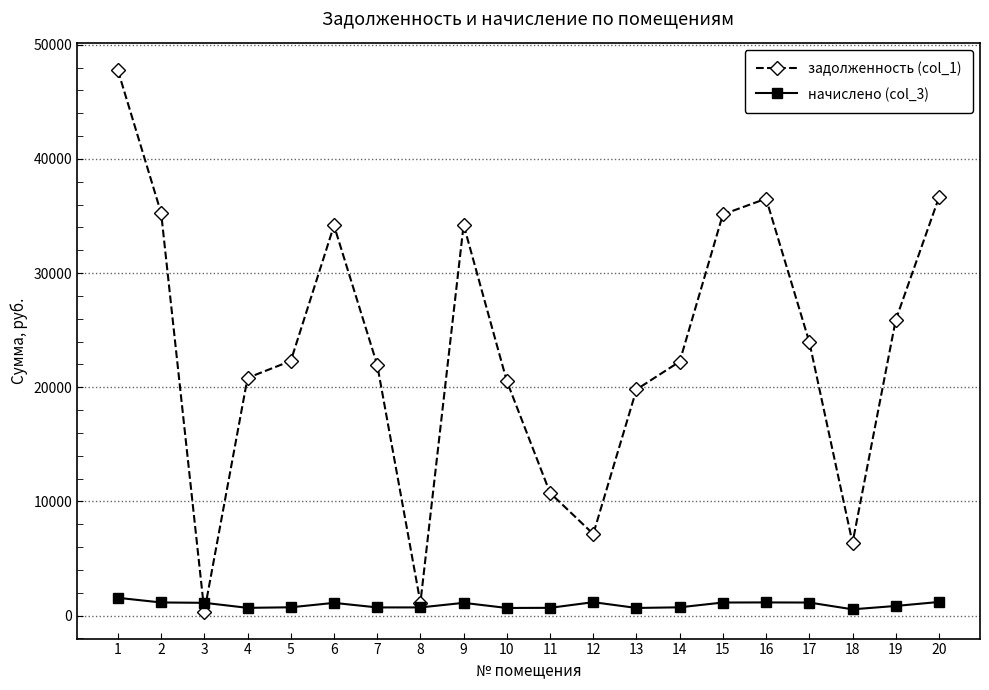

At 4, list the series in order from largest to smallest.

задолженность (col_1), начислено (col_3)